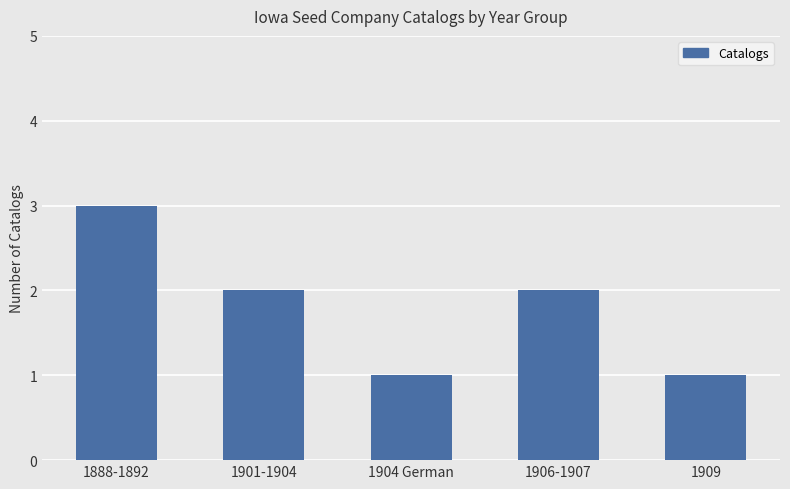

Between 1906-1907 and 1909, which is larger?

1906-1907